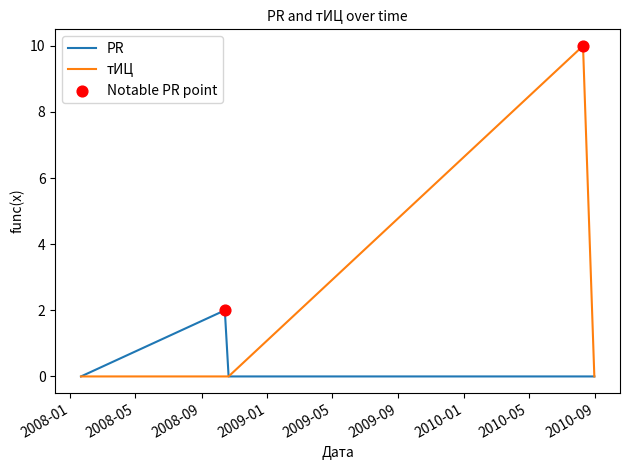

Rank the series by their average value, from lowest to highest.

PR, тИЦ